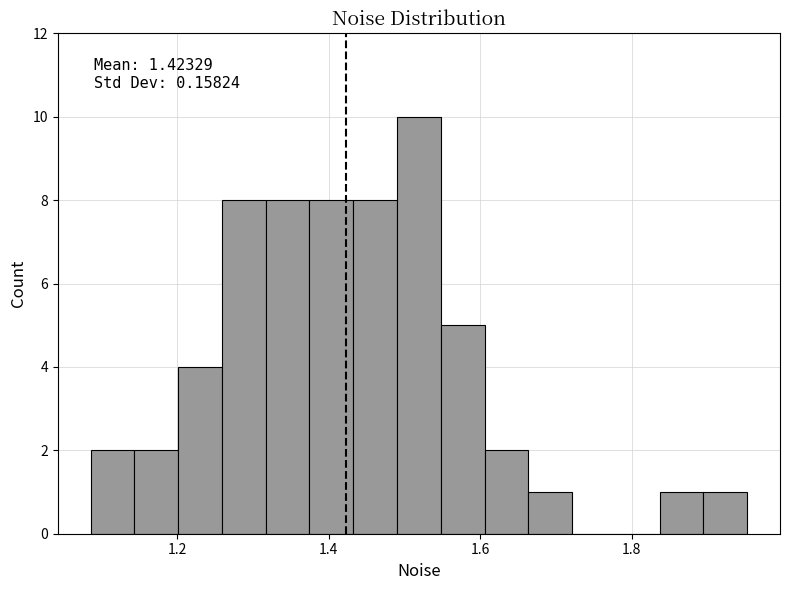

Around what value on the x-axis is the tallest bar? Give the approximate position of its centre, as read against the axis.

1.52